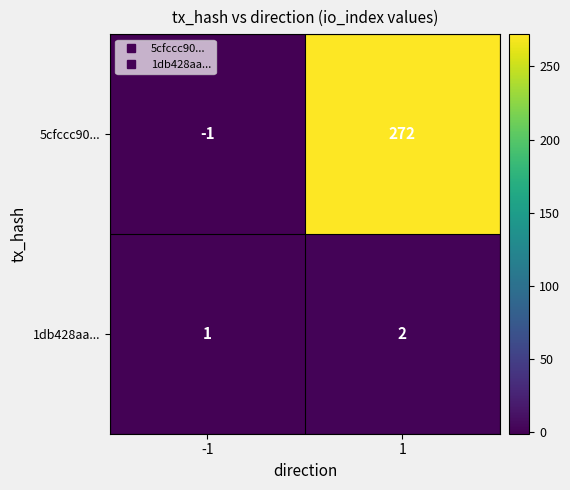

What is the highest value of the 5cfccc90... series?

272